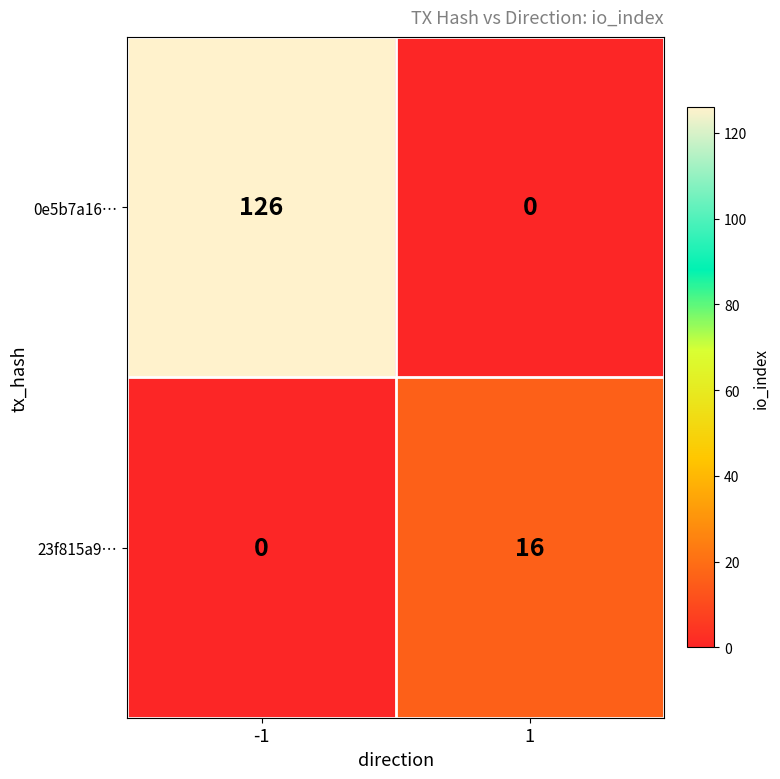

List the series in order of their overall mean, lowest first.

23f815a9…, 0e5b7a16…